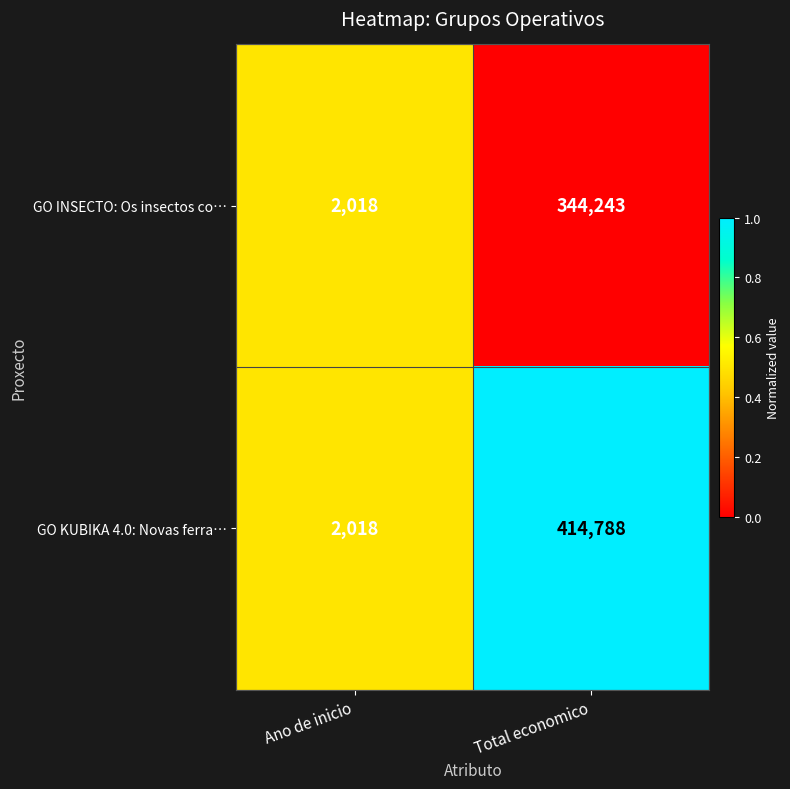

Which series has the largest total across all categories?

GO KUBIKA 4.0: Novas ferra…